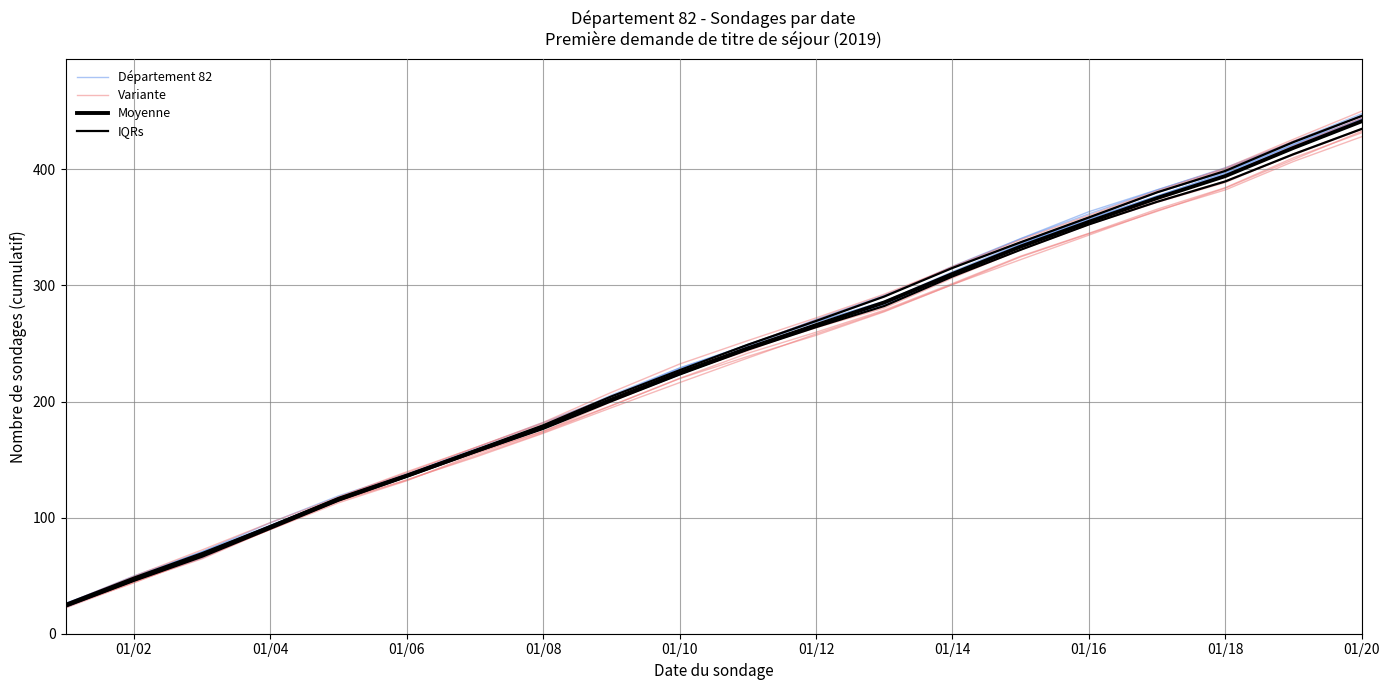

Count the number of data series in this chart.

4